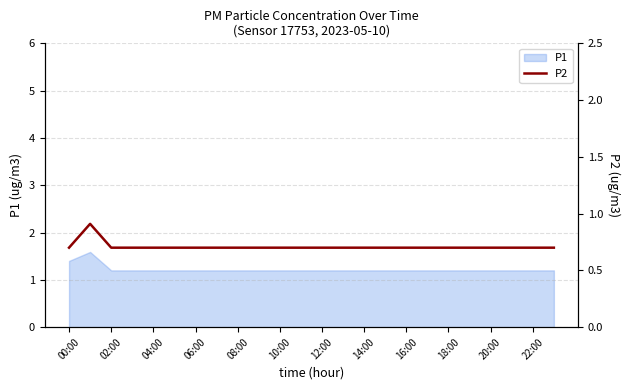

How many lines are shown in the chart?

1